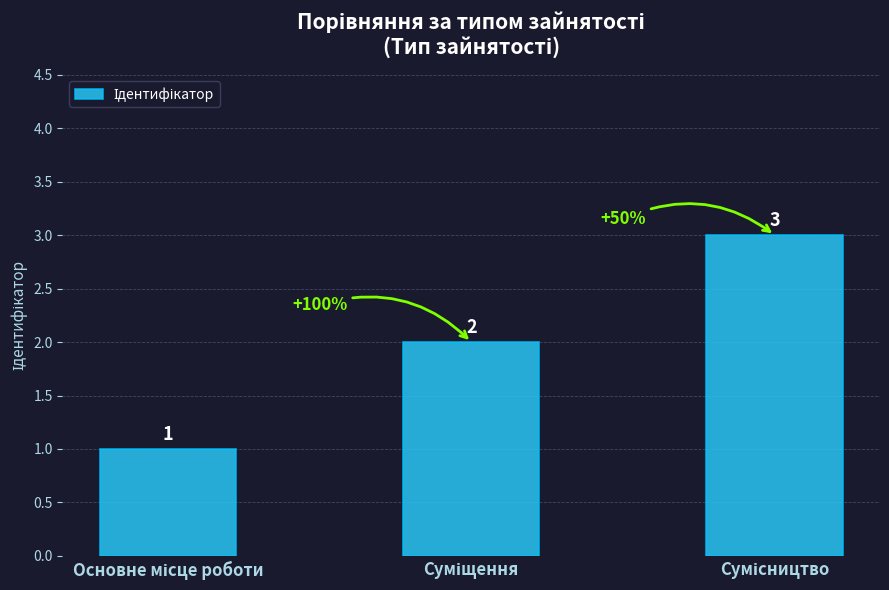

What is the maximum value shown in the chart?

3